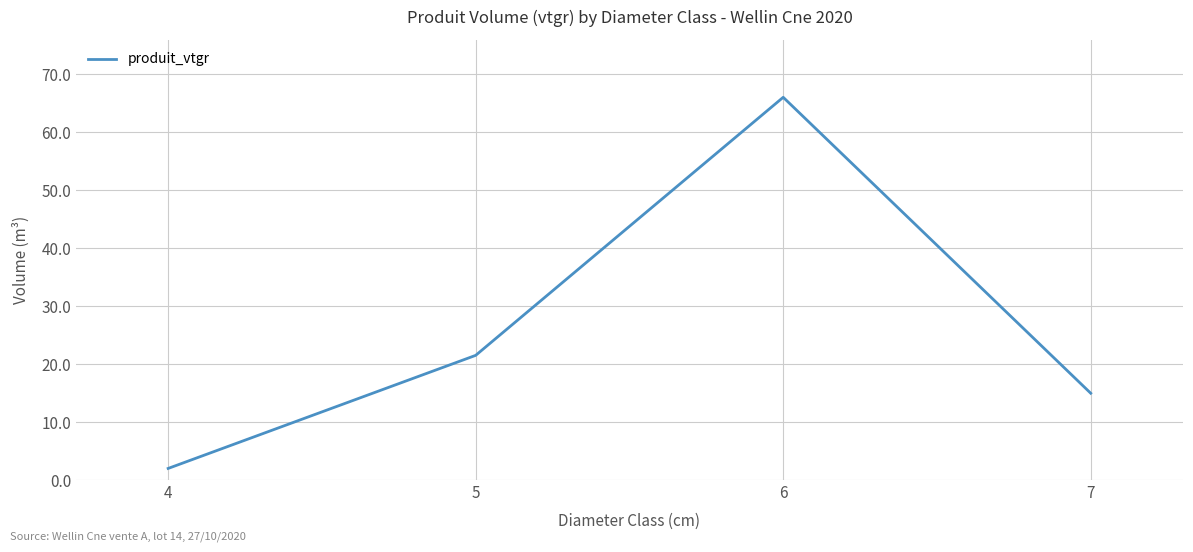

What is the average value?

26.1